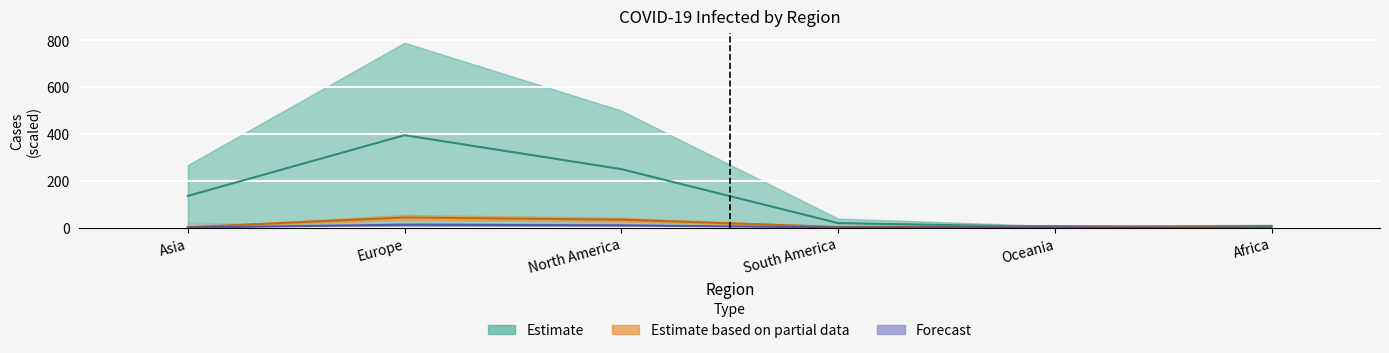

What is the difference between the highest and lowest values at North America?

240.2